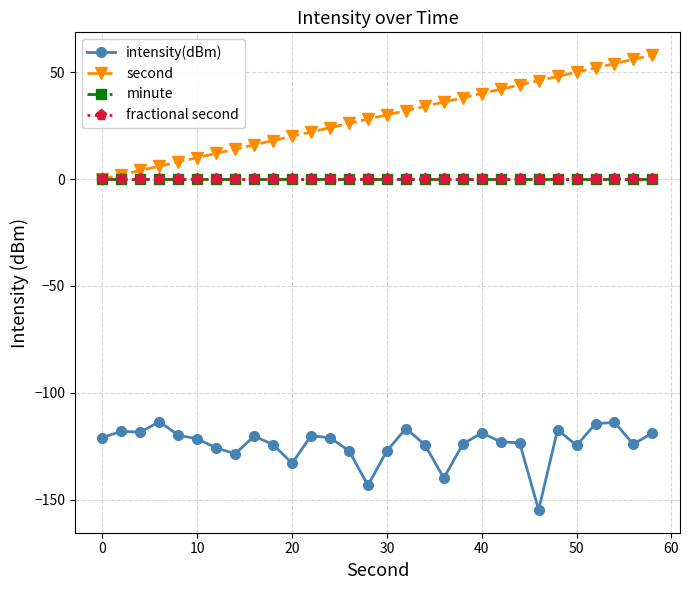

What is the label of the 4th point from the left?

20